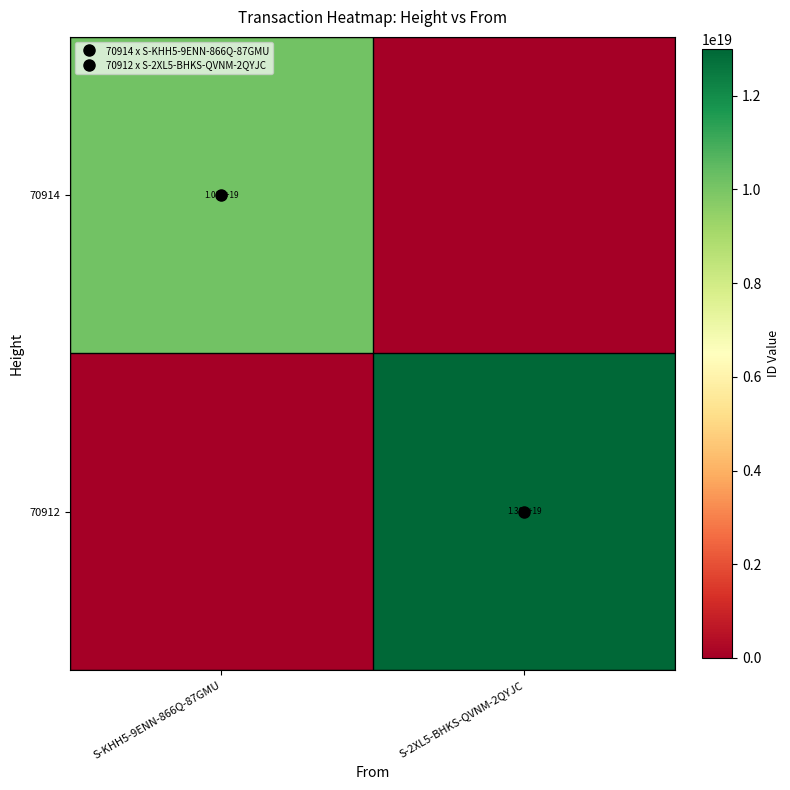

List the series in order of their peak value, lowest first.

70914, 70912